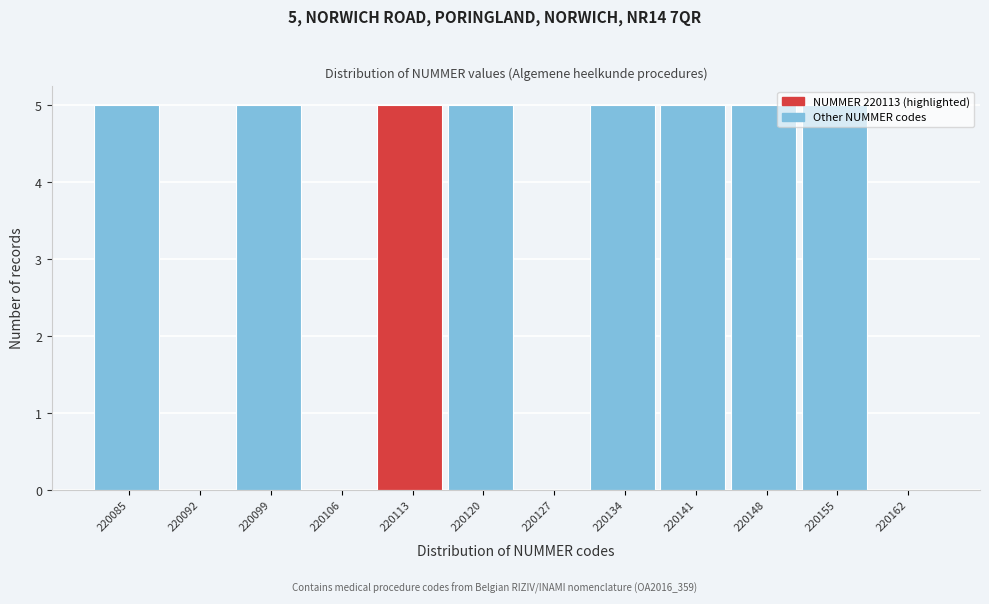

What is the ratio of the value at 220148 to the value at 220141?

1.0